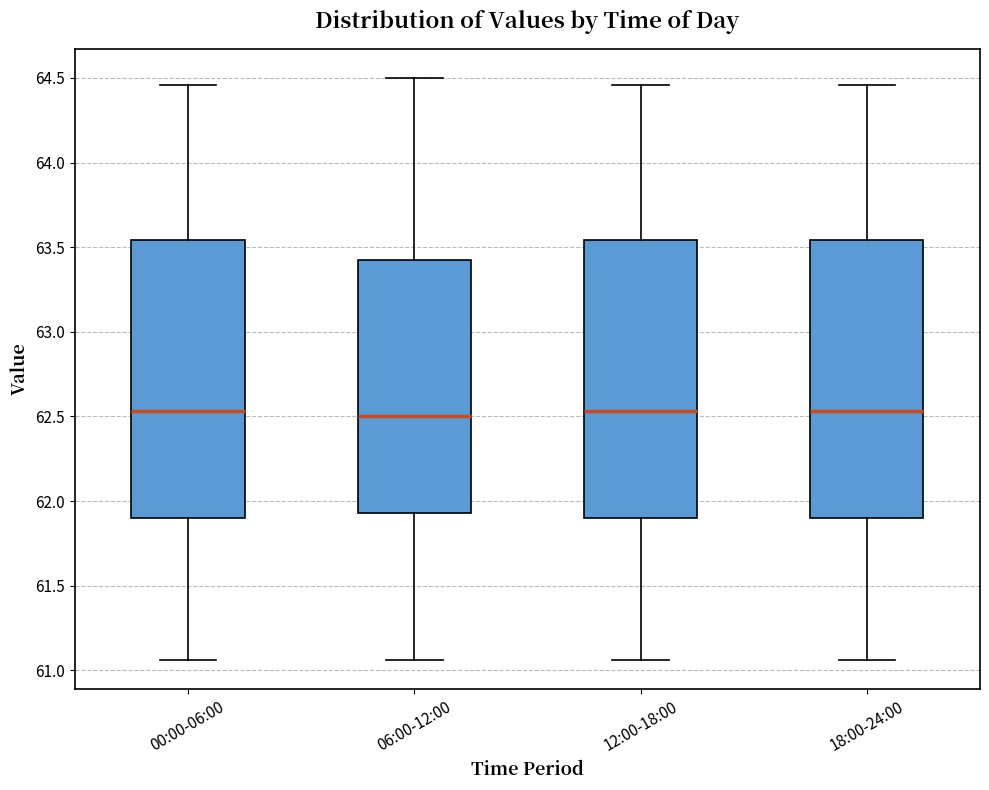

Where does the median line of the box for 12:00-18:00 sit on the y-axis? The values are not printed on the chart, so give them approximately, as read against the axis.

62.55